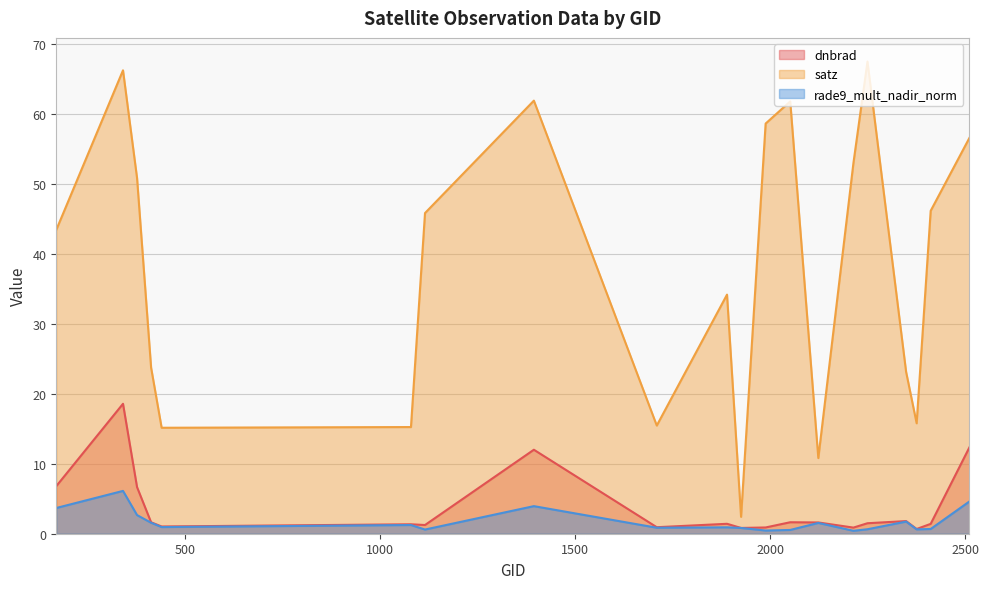

What is the total value across all series at 1889?

36.5